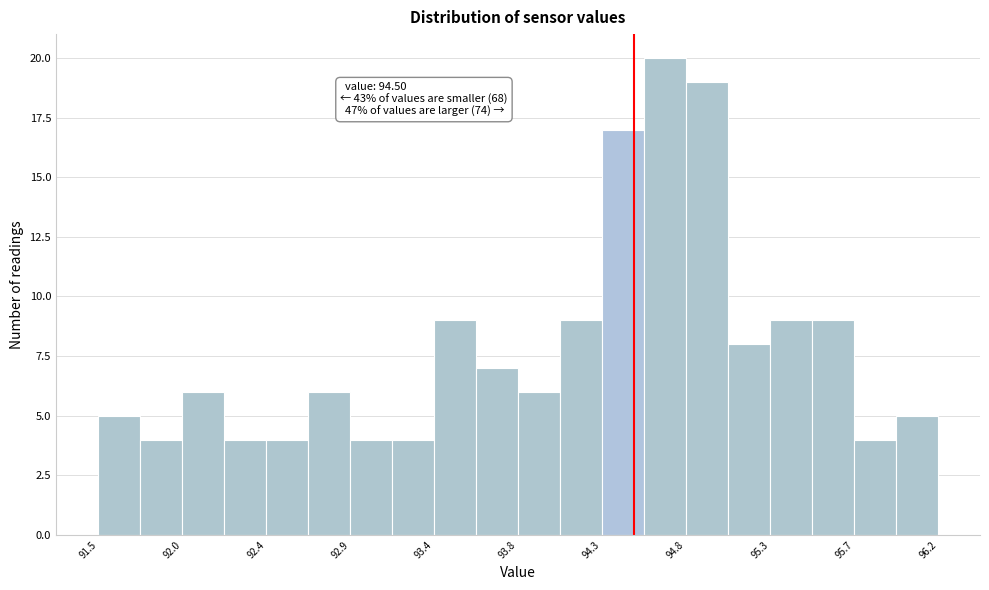

Over which range of the x-axis is the bar tallest?

94.555 to 94.790